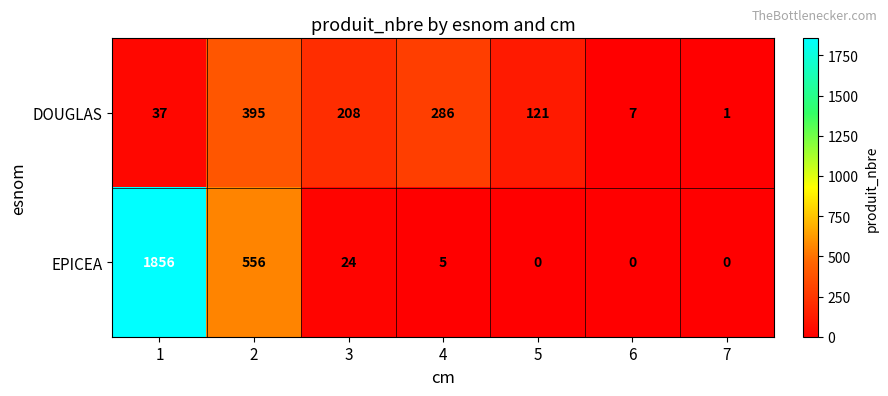

What is the total value across all series at 3?

232